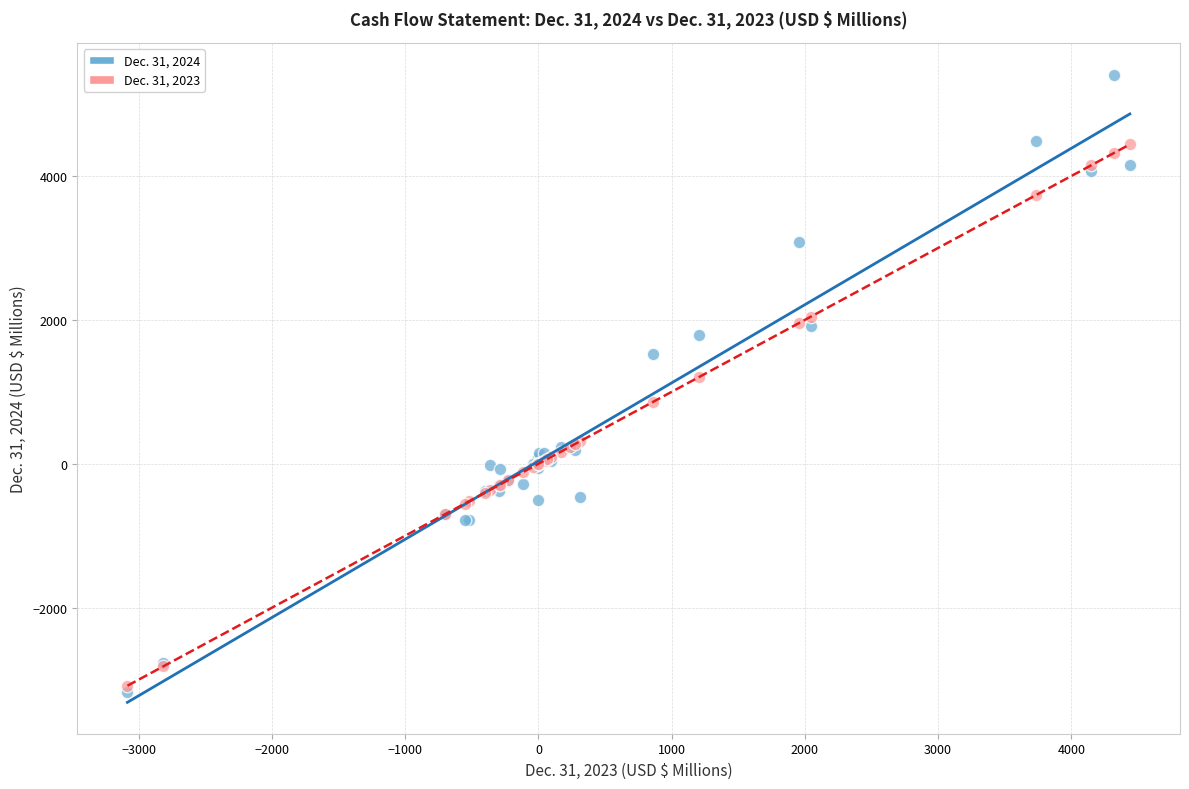

Which series reaches the minimum Y coordinate?

Dec. 31, 2024